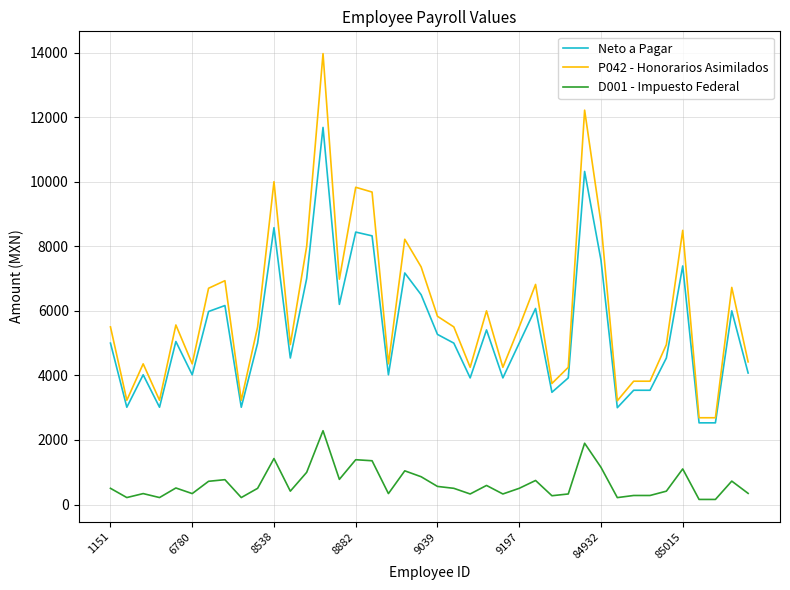

Does the chart have visible grid lines?

Yes